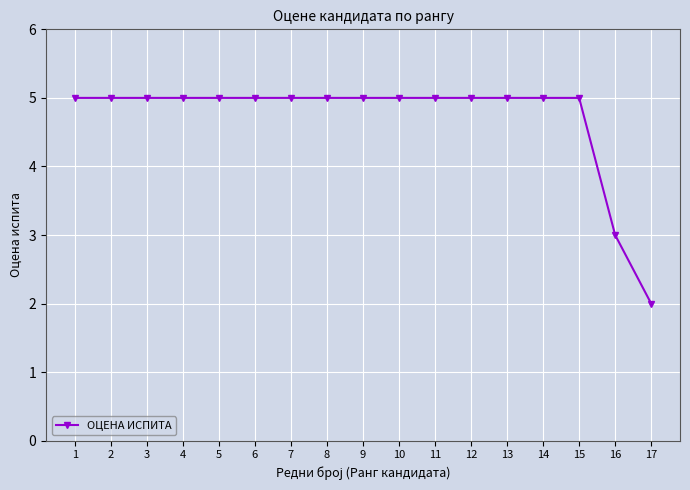

What is the difference between the maximum and minimum values?

3